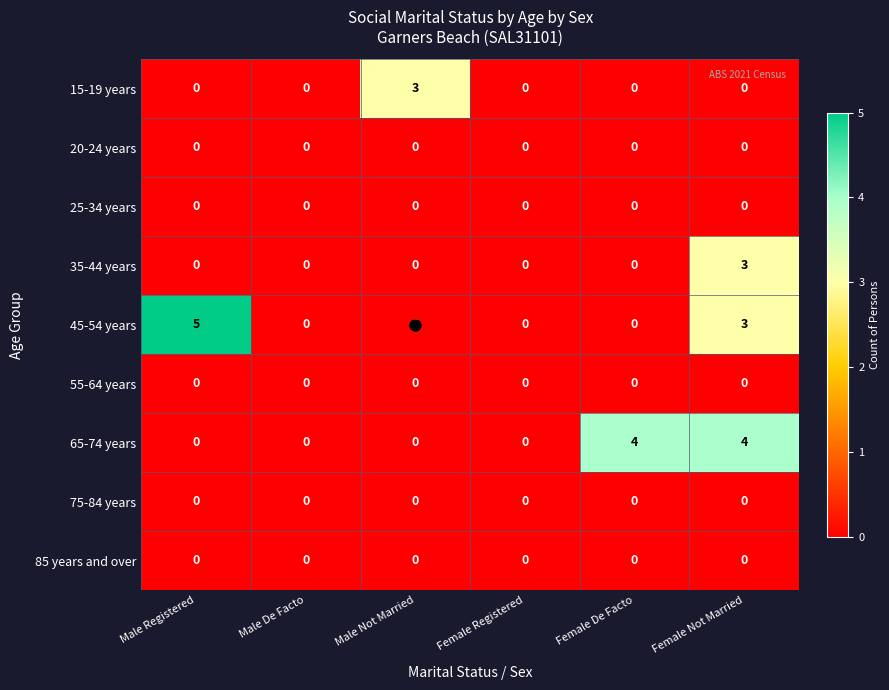

The 55-64 years series shows 0 at Female Not Married. True or false?

True